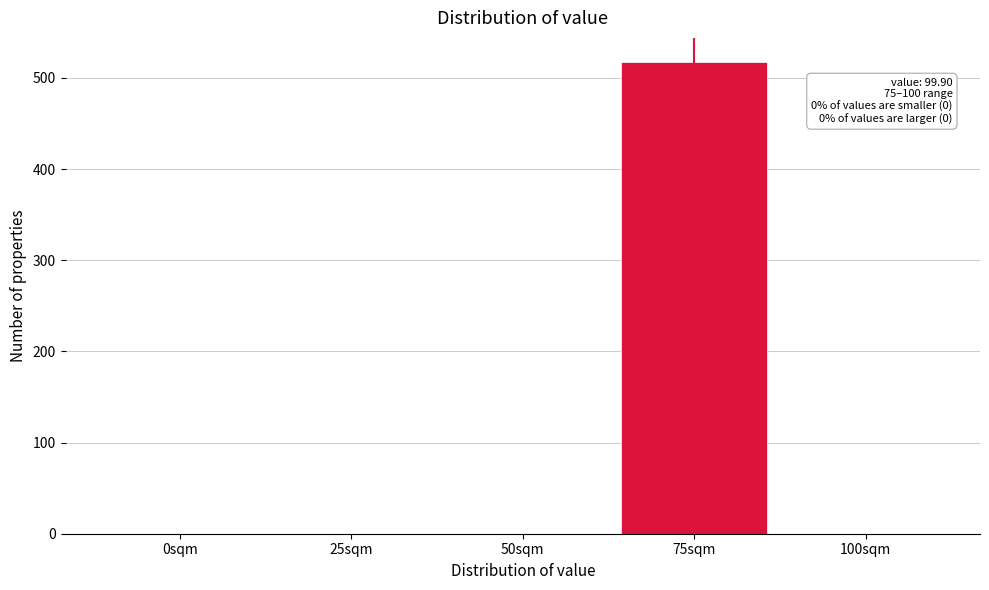

Reading left to right, what are all the values shown in this chart?

0sqm=0	25sqm=0	50sqm=0	75sqm=518	100sqm=0